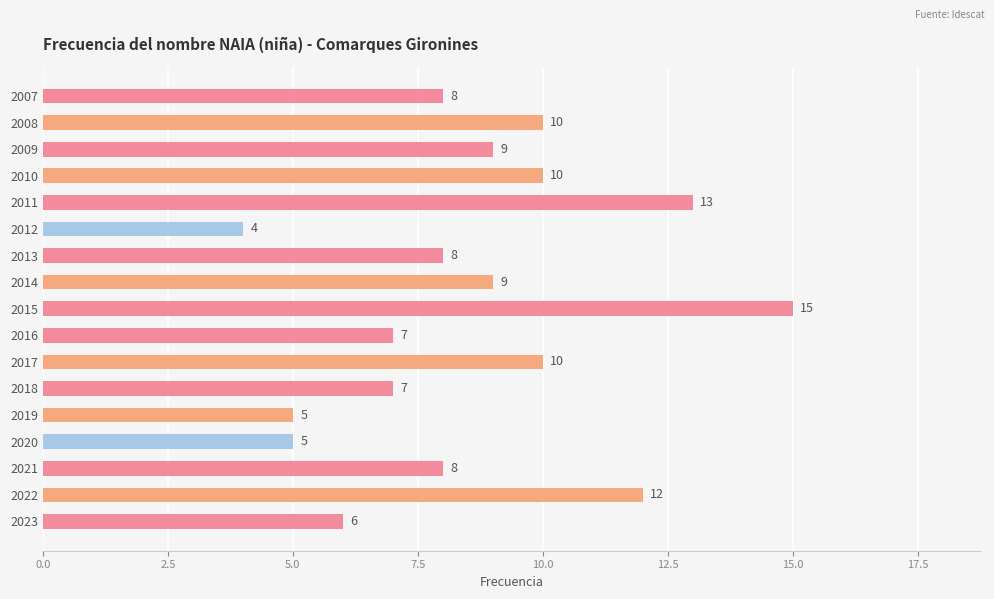

What is the smallest value displayed?

4